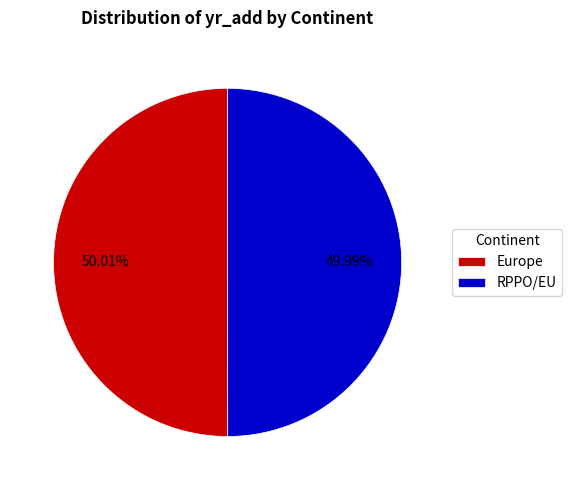

What is the ratio of the value at Europe to the value at RPPO/EU?

1.0